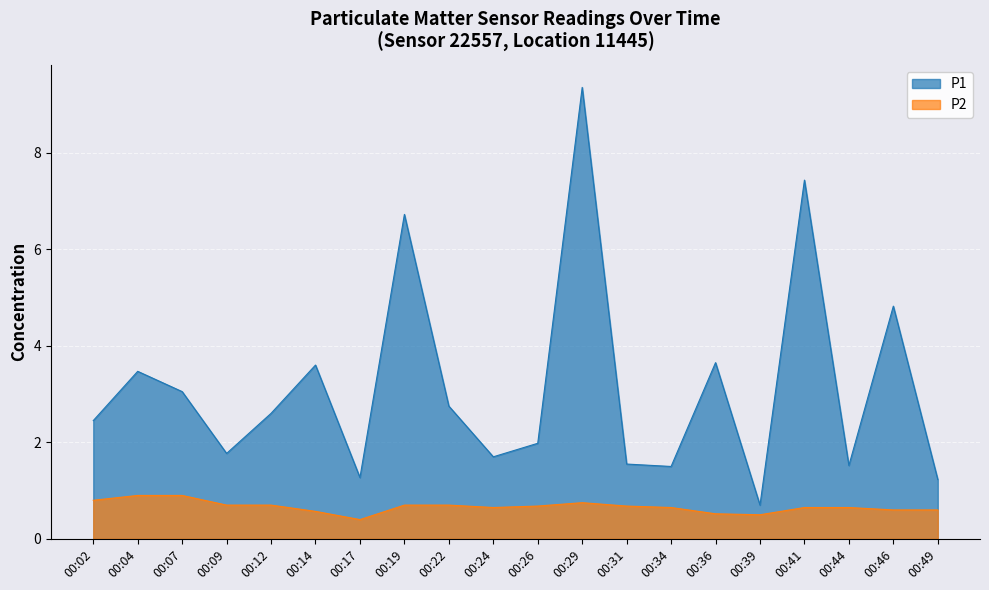

Does the chart display data point markers on the line(s)?

No